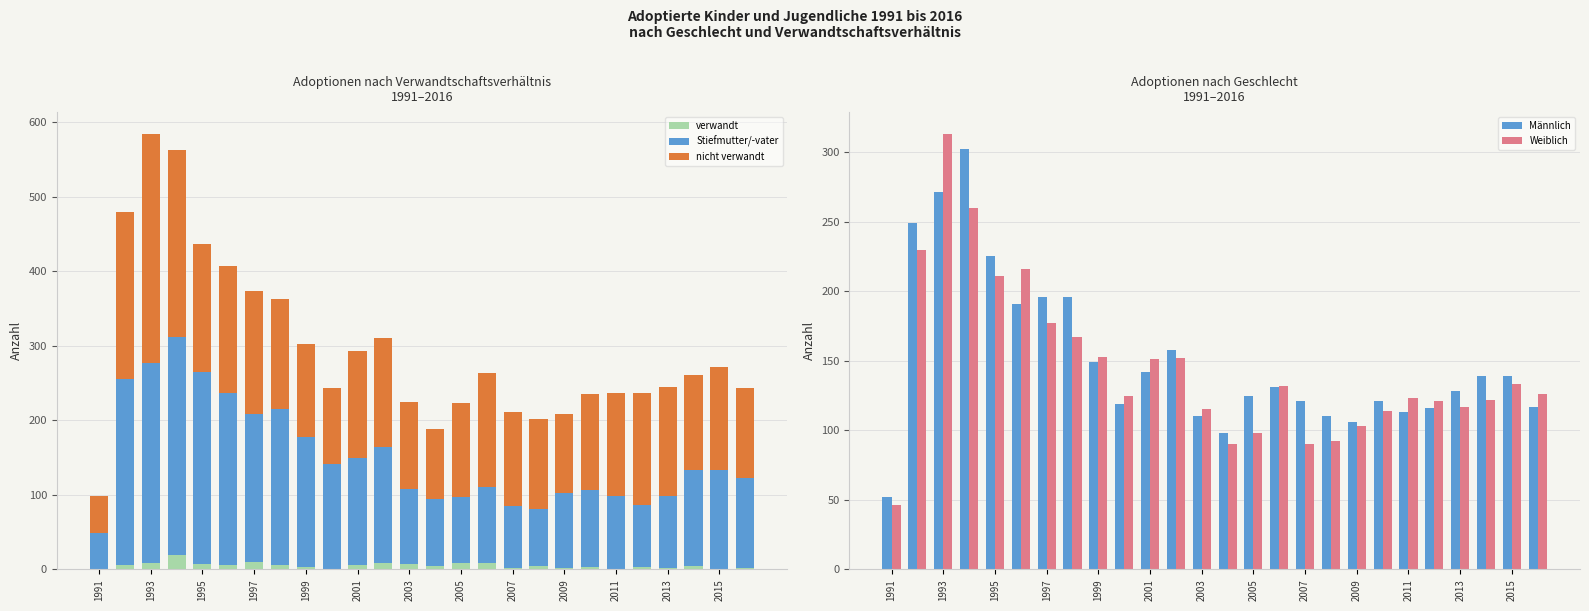

How many bars are there in each group?

5